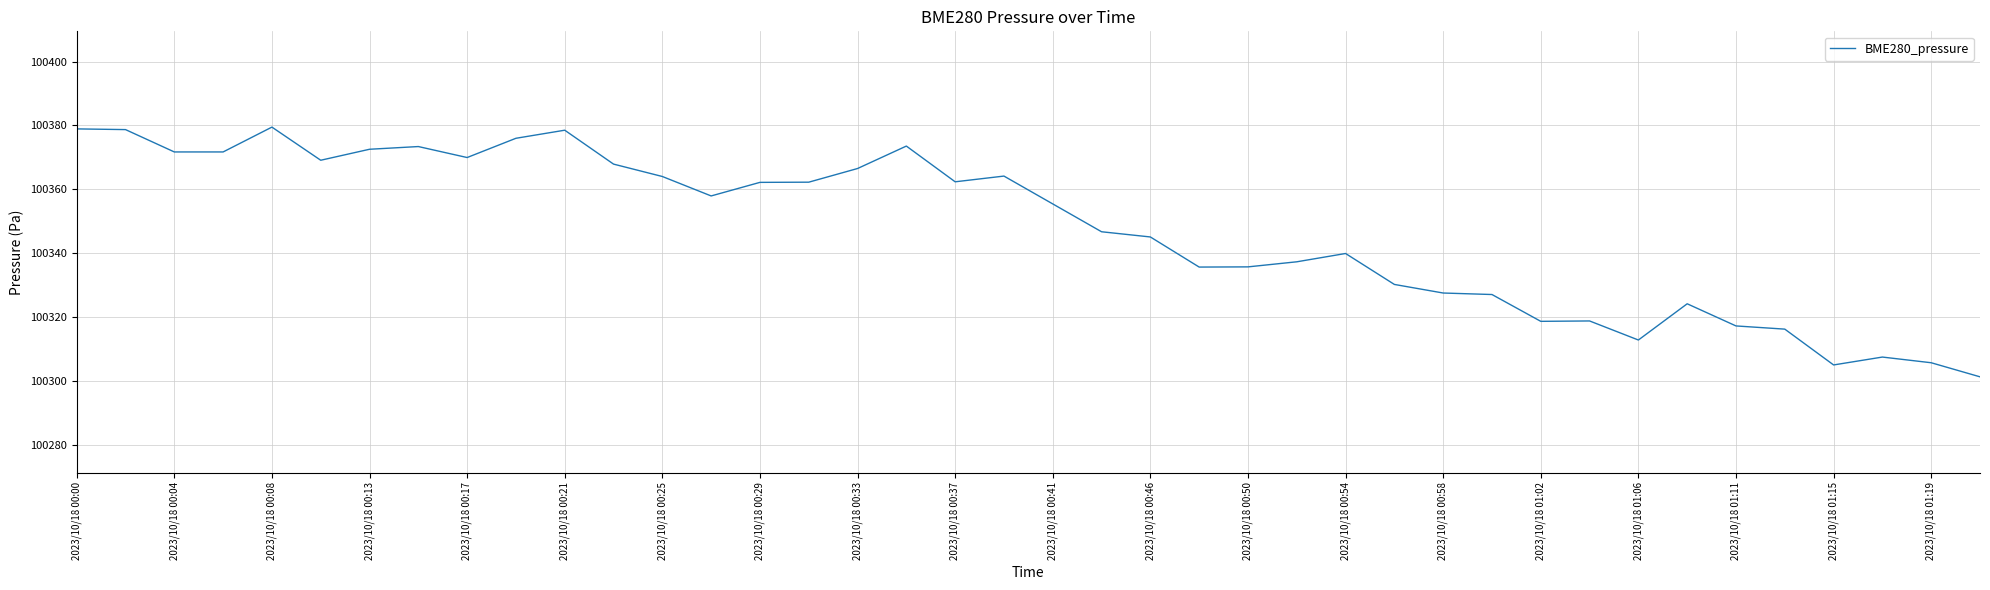

What is the maximum value shown in the chart?

100379.5